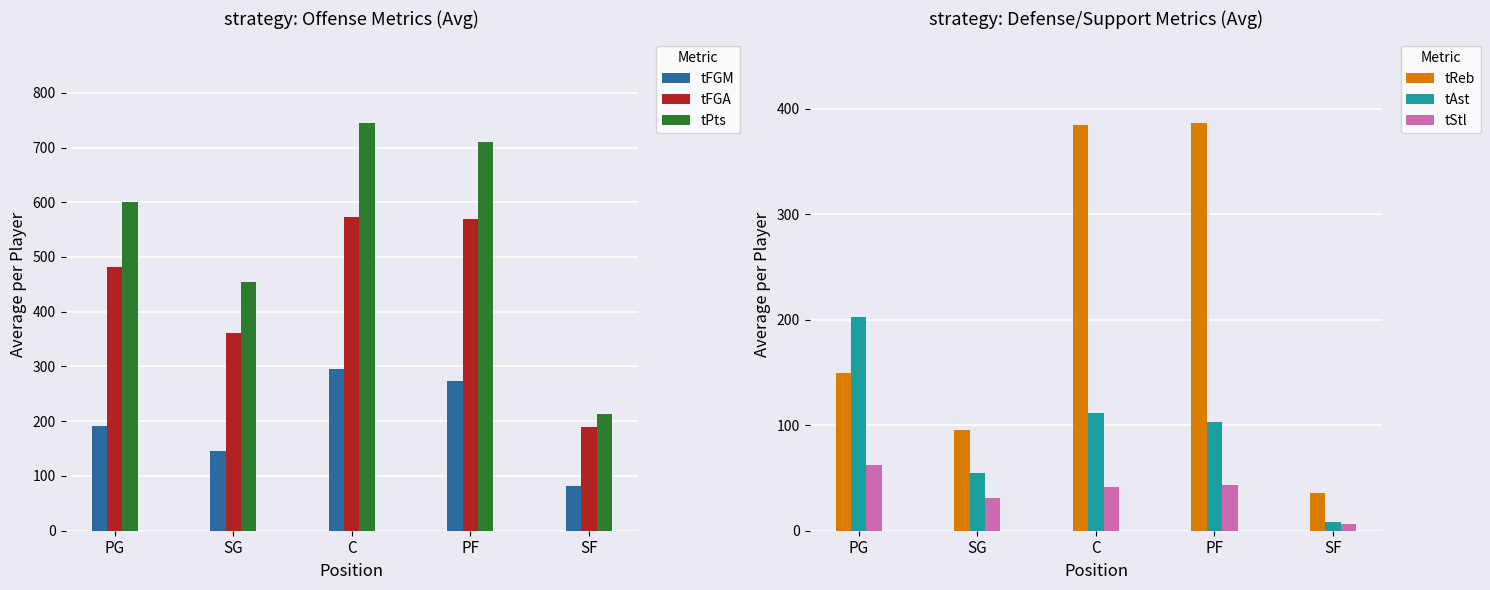

How many bars are there in total?

30